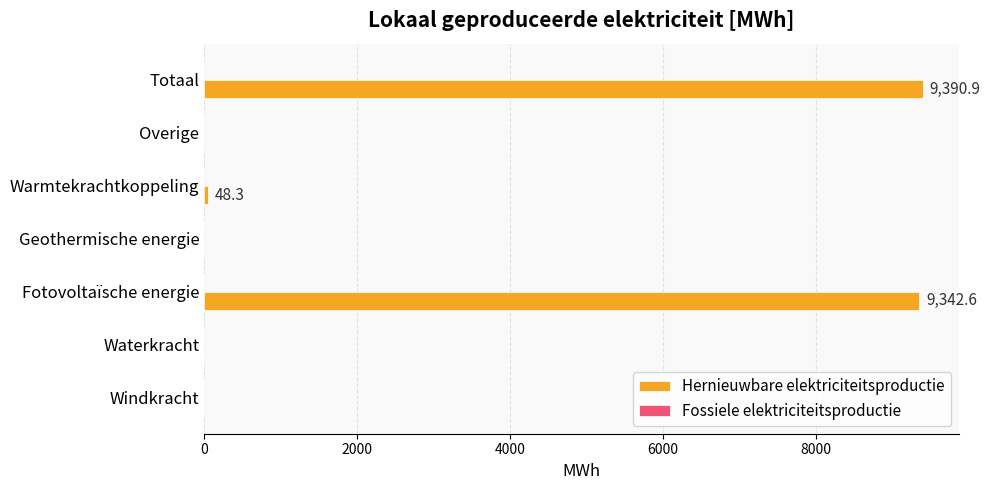

True or false: the data shows 9390.9 at Totaal.

True